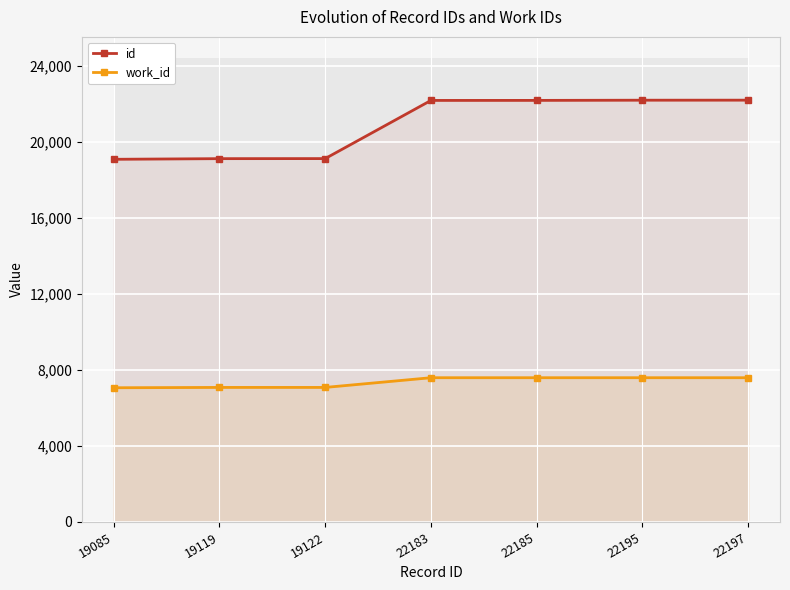

Rank the categories by id value from highest to lowest.

22197, 22195, 22185, 22183, 19122, 19119, 19085